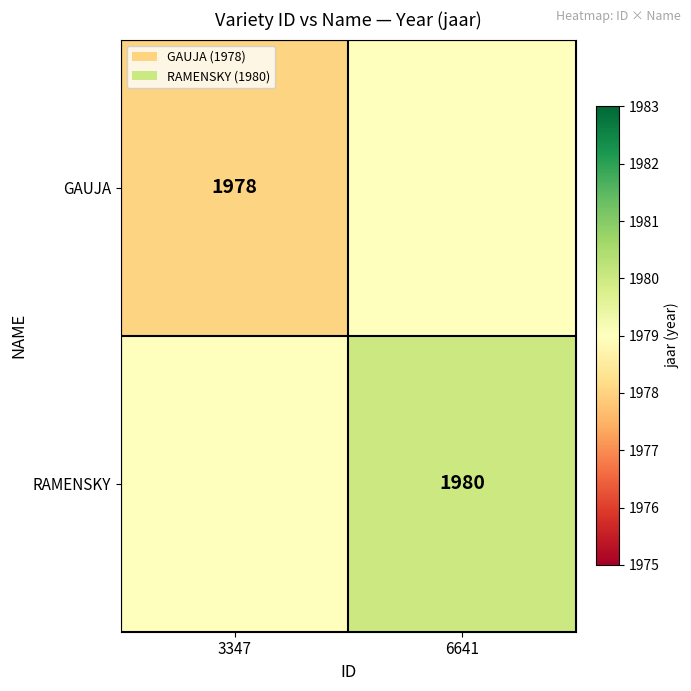

Is it true that GAUJA equals 876 at 3347?

False